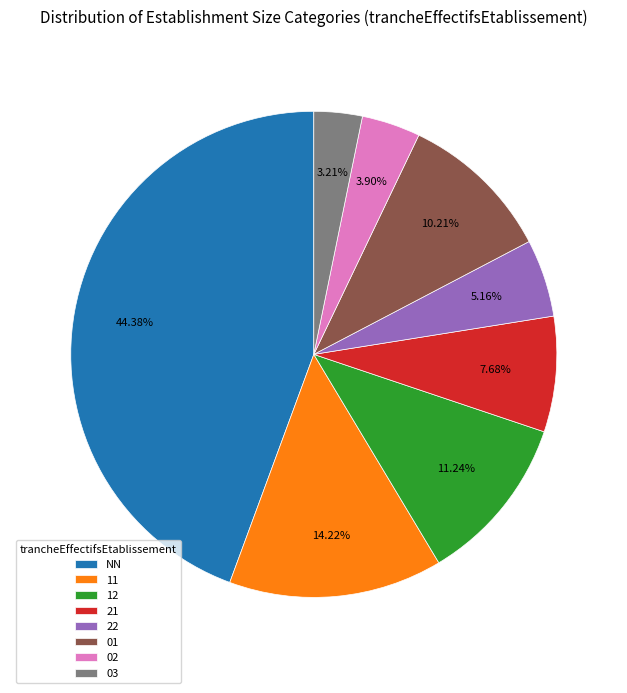

Approximately how many times larger is the value at 01 compared to 11?

0.7